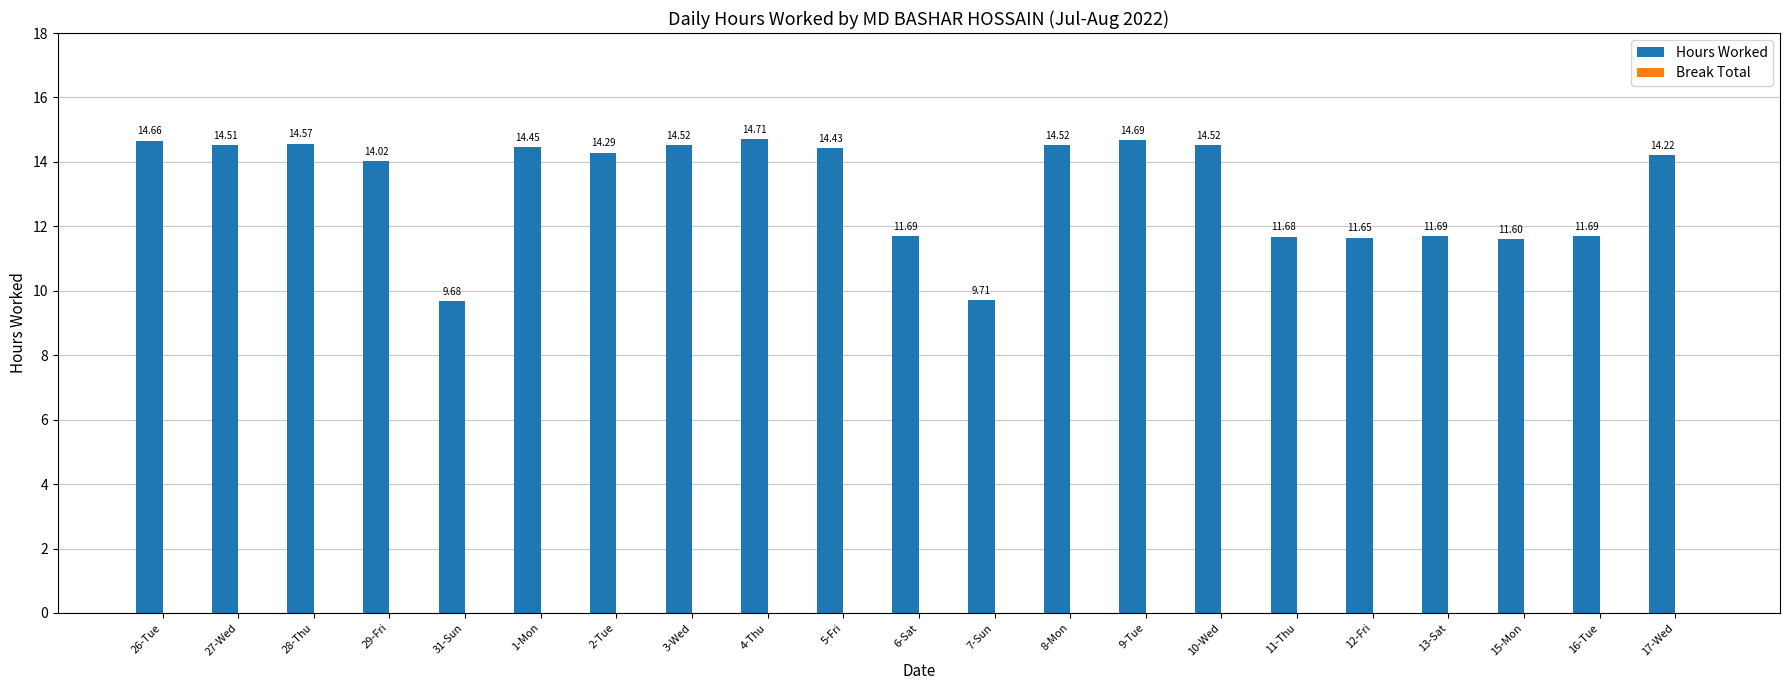

What is the ratio of the value at 11-Thu to the value at 10-Wed?

0.8